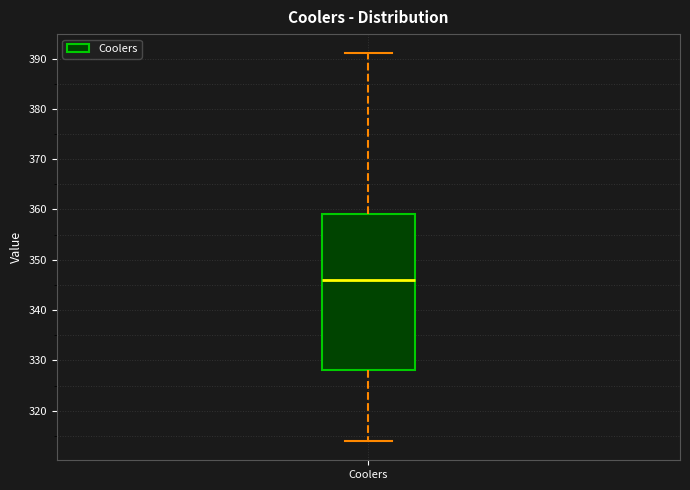

Transcribe this box plot: give where the median line is, the range the box spans, and where the two whiskers end, as read against the y-axis. The values are not printed on the chart, so give them approximately, as read against the axis.

median 346, box 328 to 359, whiskers 314 to 391